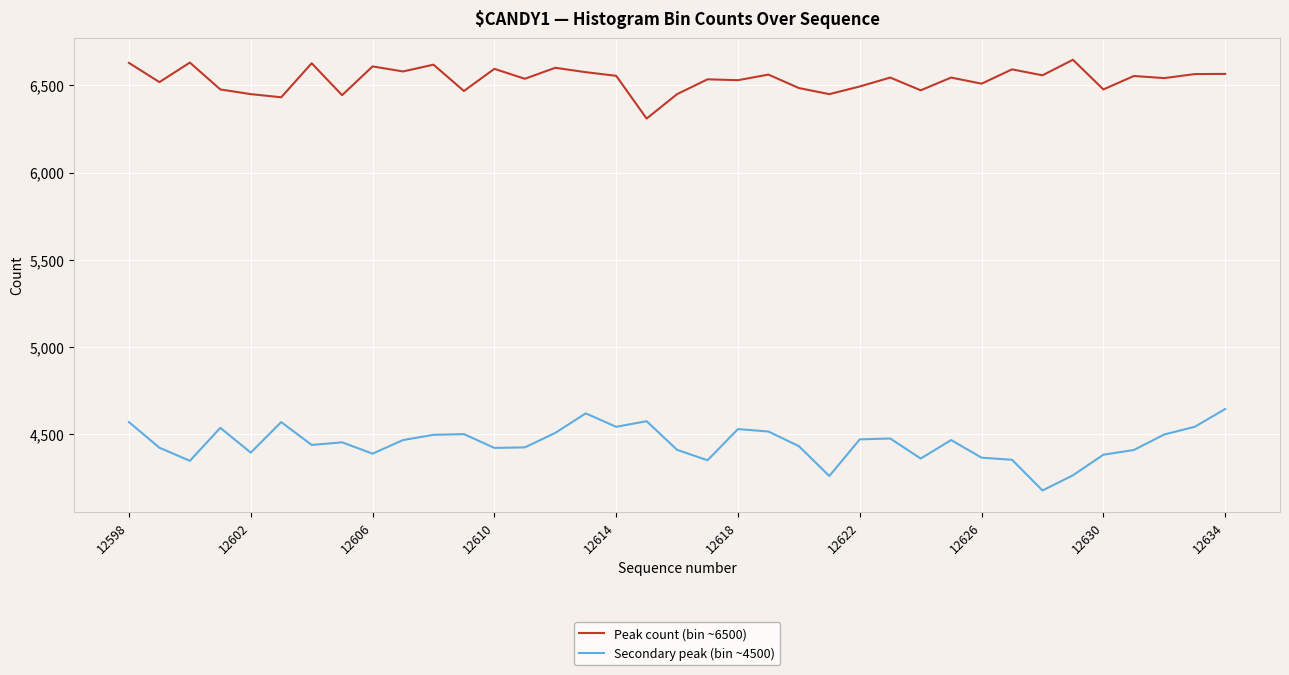

At how many categories does at least one series exceed 5324?

37